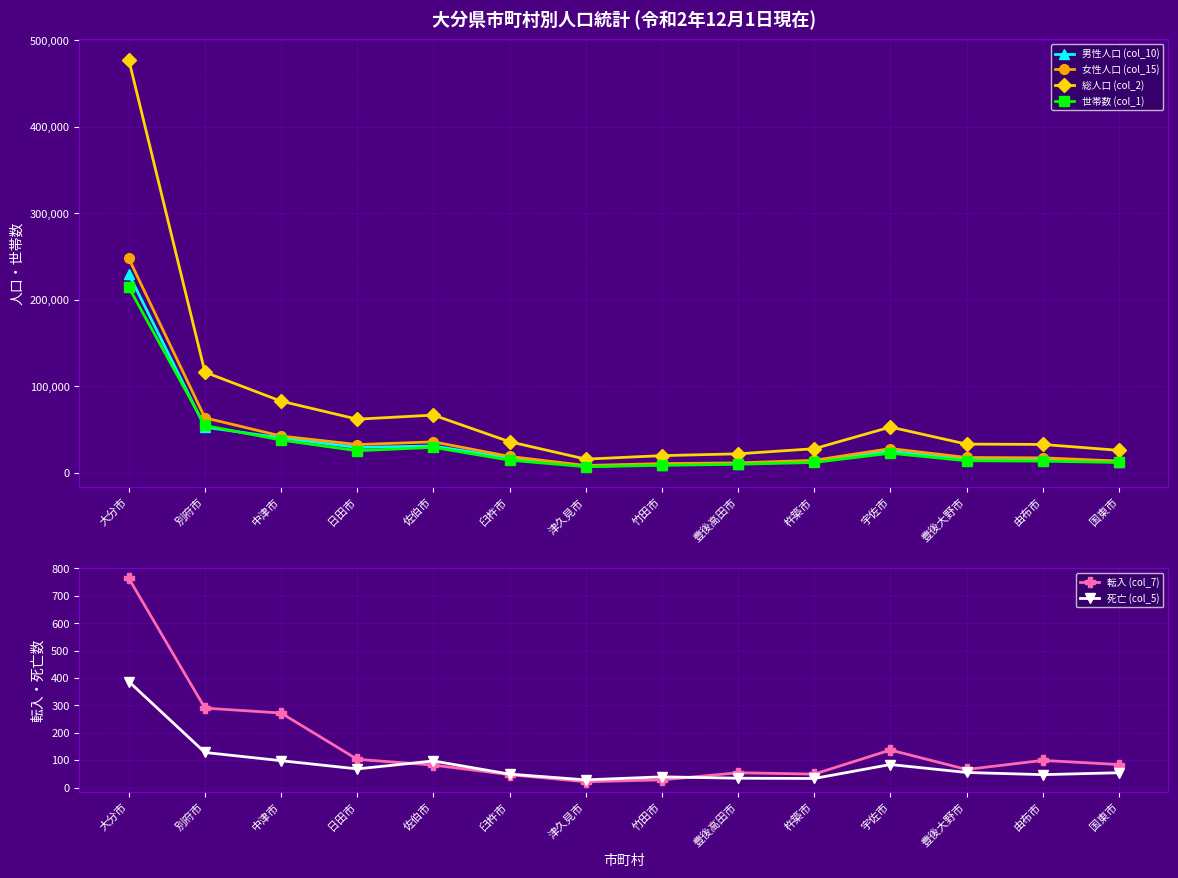

What is the value of the 転入 (col_7) point at the 11th from the left?

137